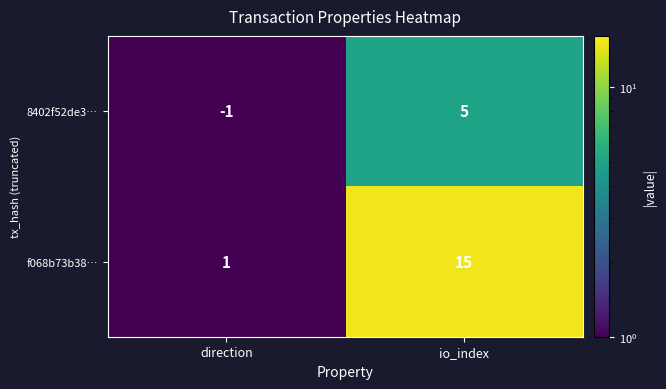

What is the approximate value of 8402f52de3… at io_index?

5